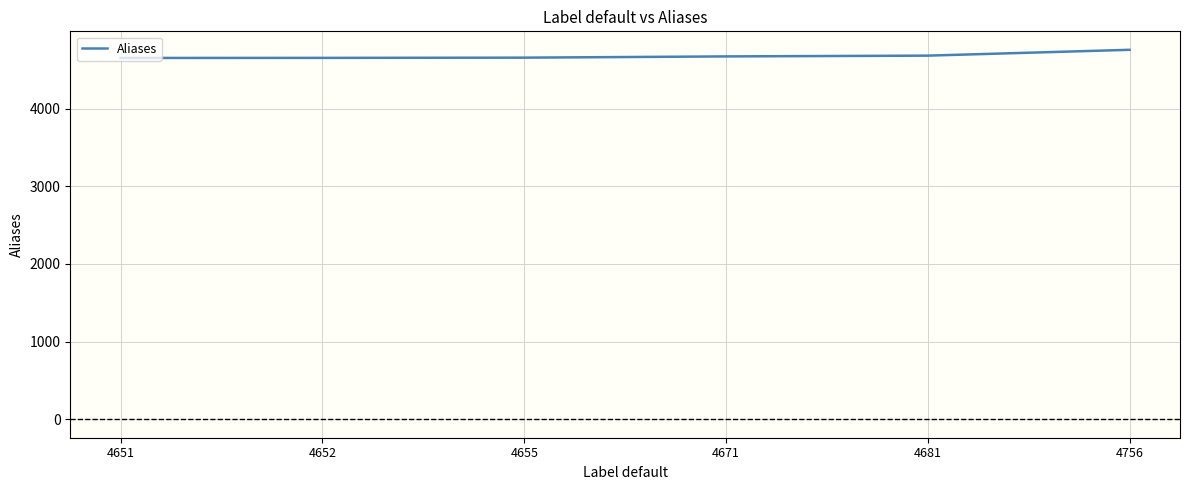

The chart shows a value of 4651 at 4651. True or false?

True